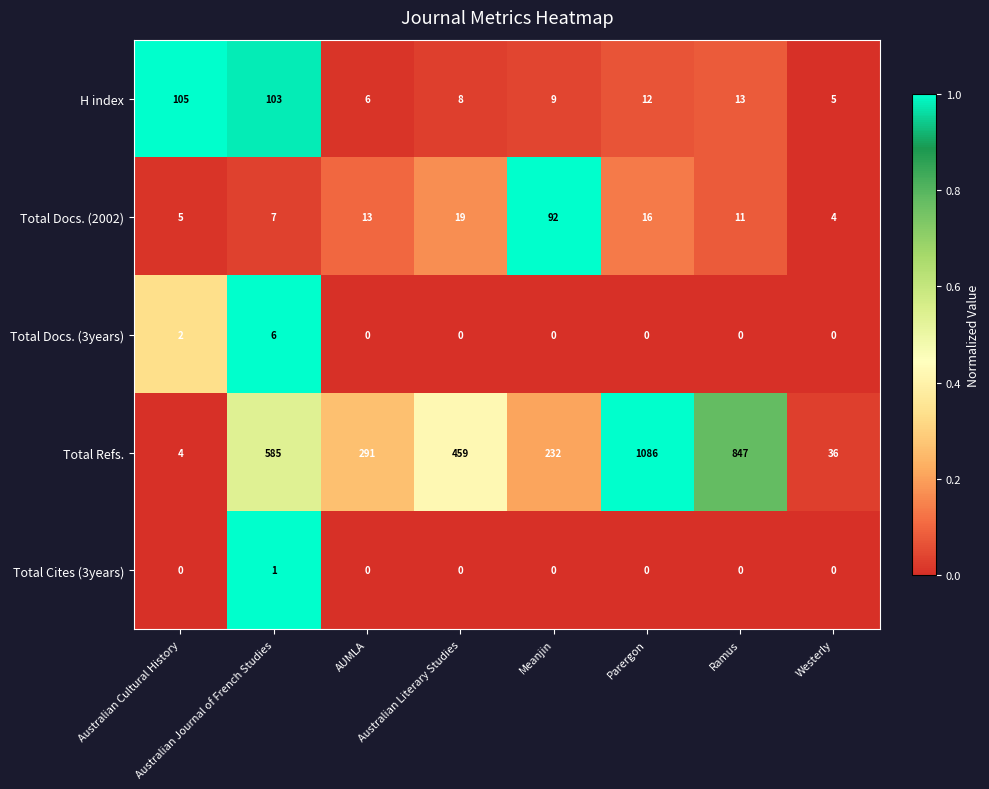

What is the maximum value shown in the chart?

1086